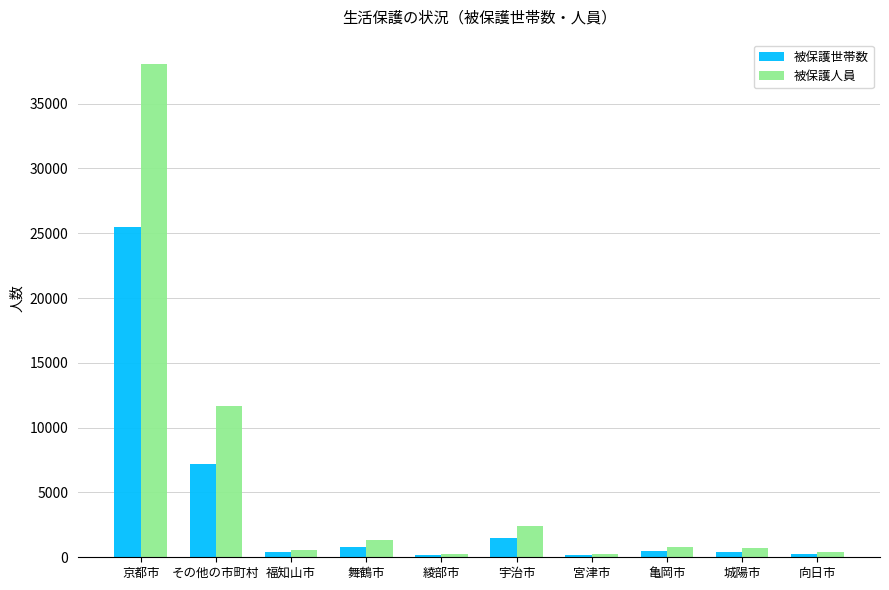

At how many categories does at least one series exceed 18735?

1